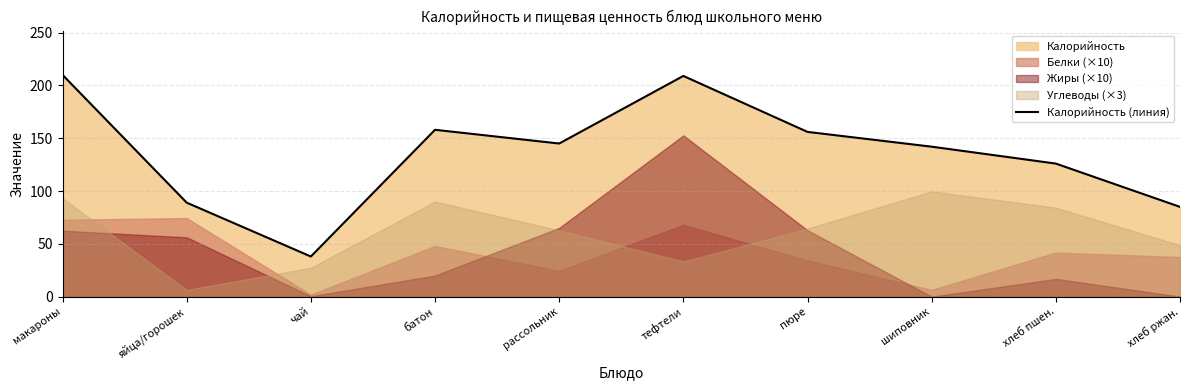

What is the average value?

136